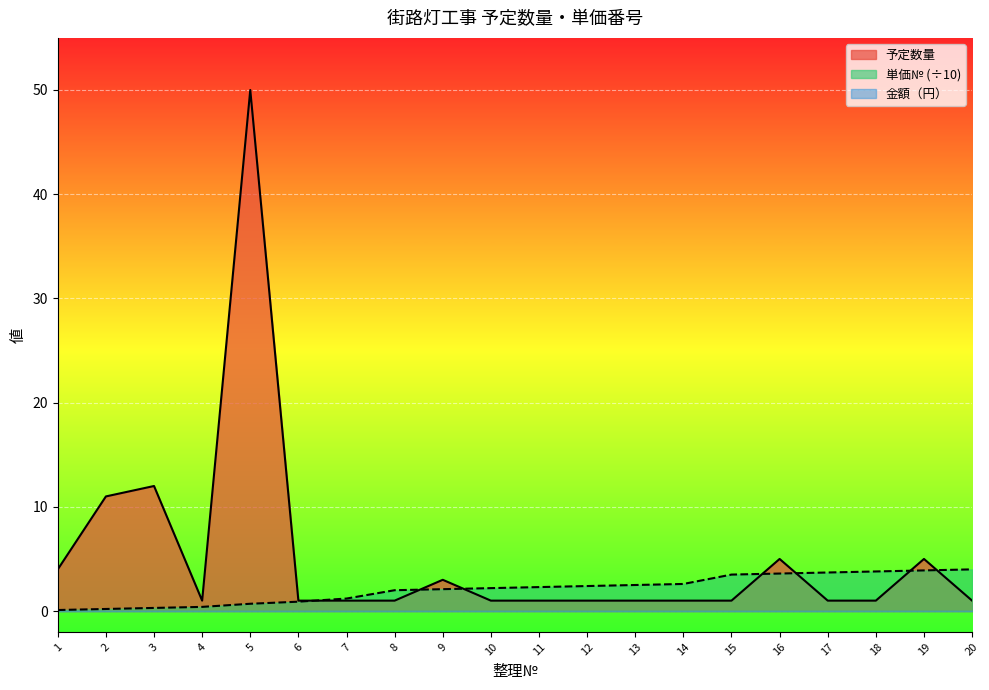

How many interior local valleys does the 予定数量 series have?

1